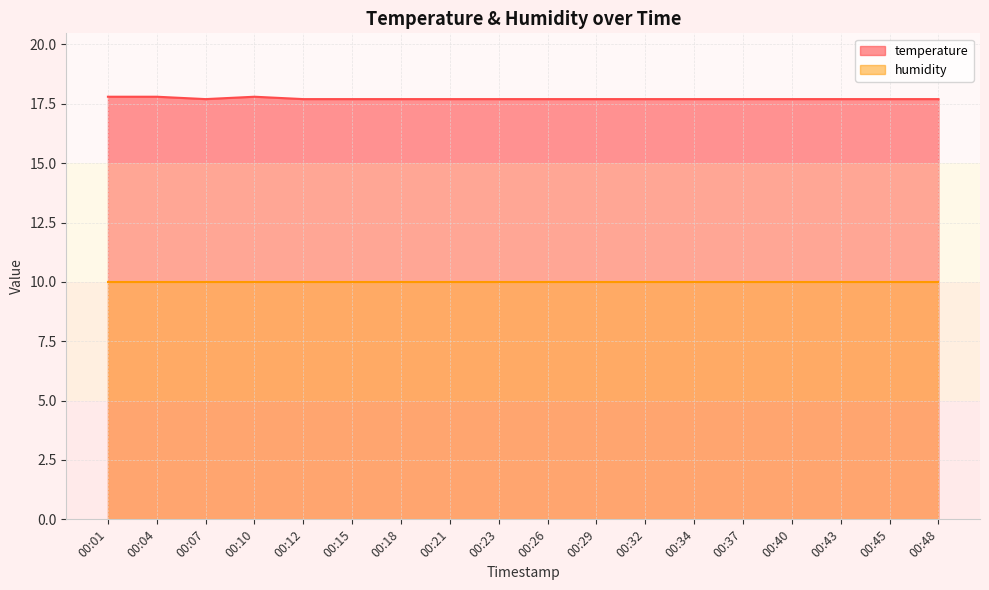

What is the greatest value displayed?

17.8